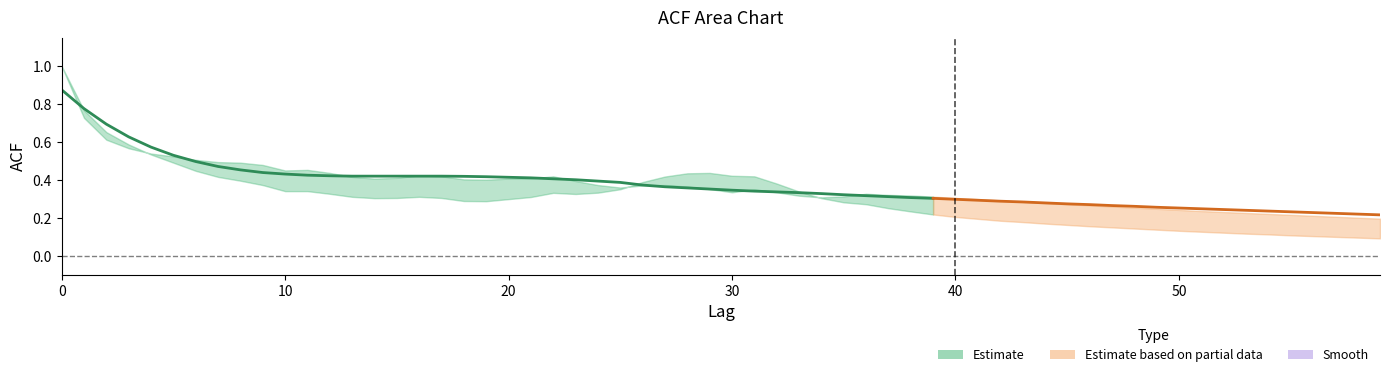

How many lines are shown in the chart?

1